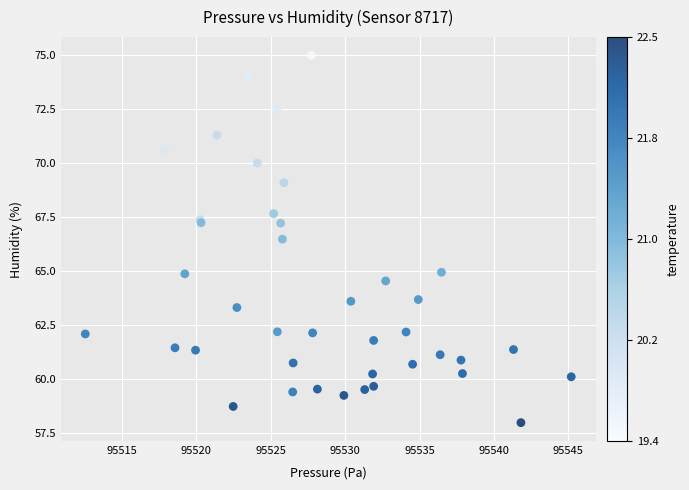

What Y value in the scatter plot is closest to 66?

66.5